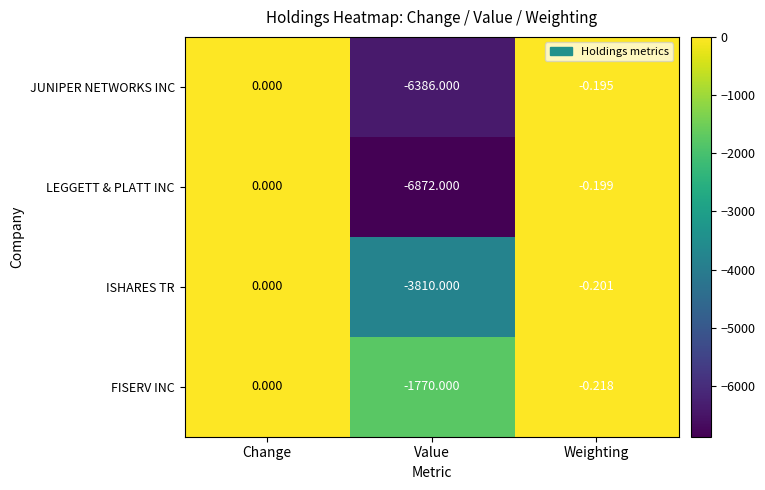

At which category does the chart reach its peak across all series?

Change